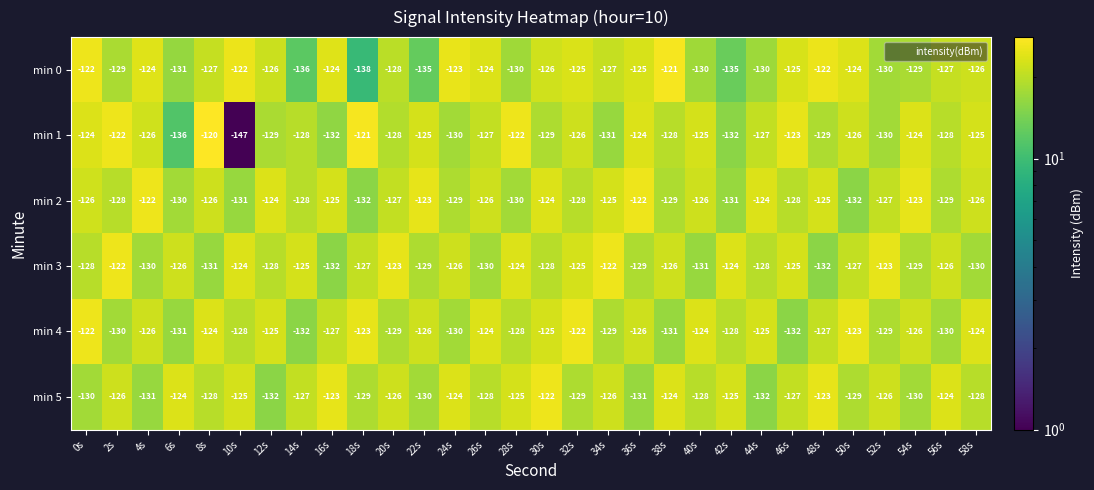

Which series changed the most between 2s and 50s?

min 4